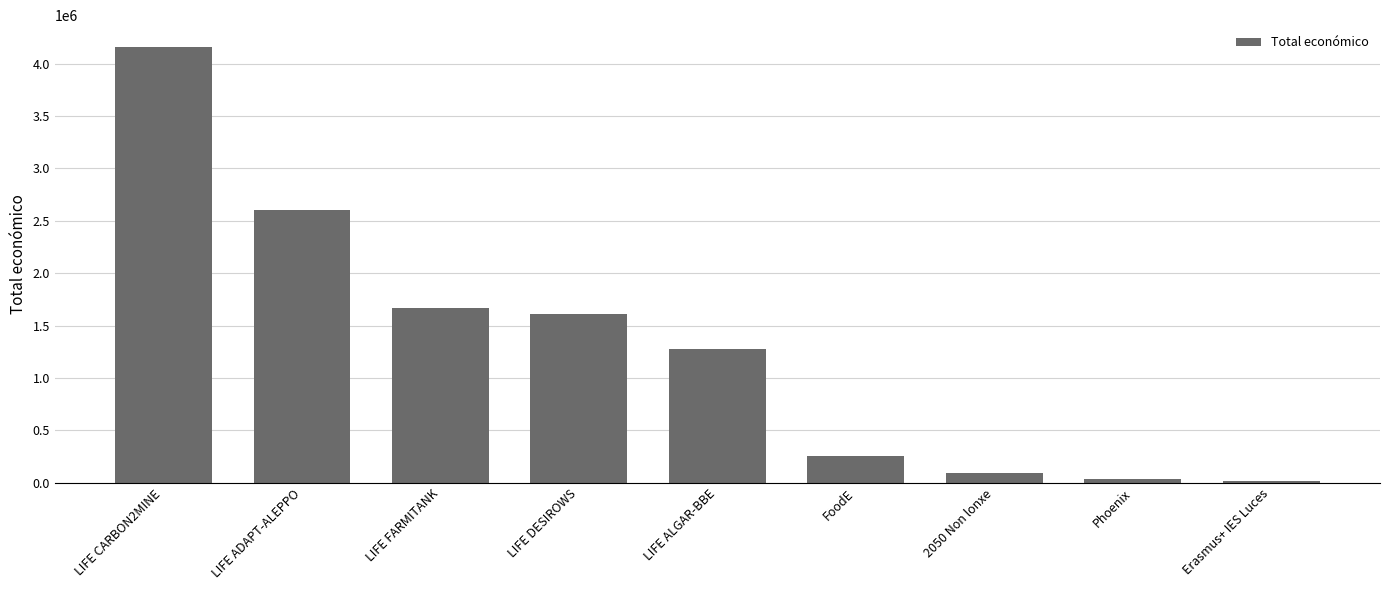

What is the sum of the values at 2050 Non lonxe and Phoenix?

129313